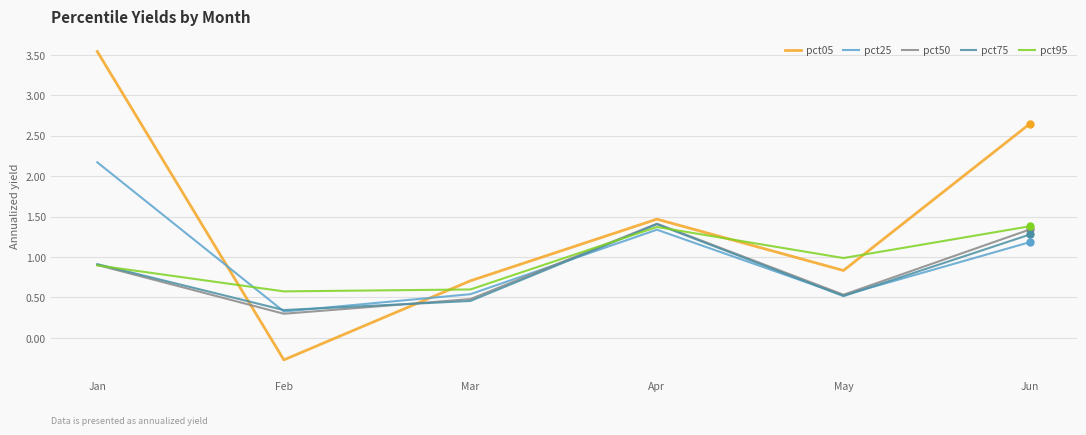

Which series changed the most between Apr and May?

pct75